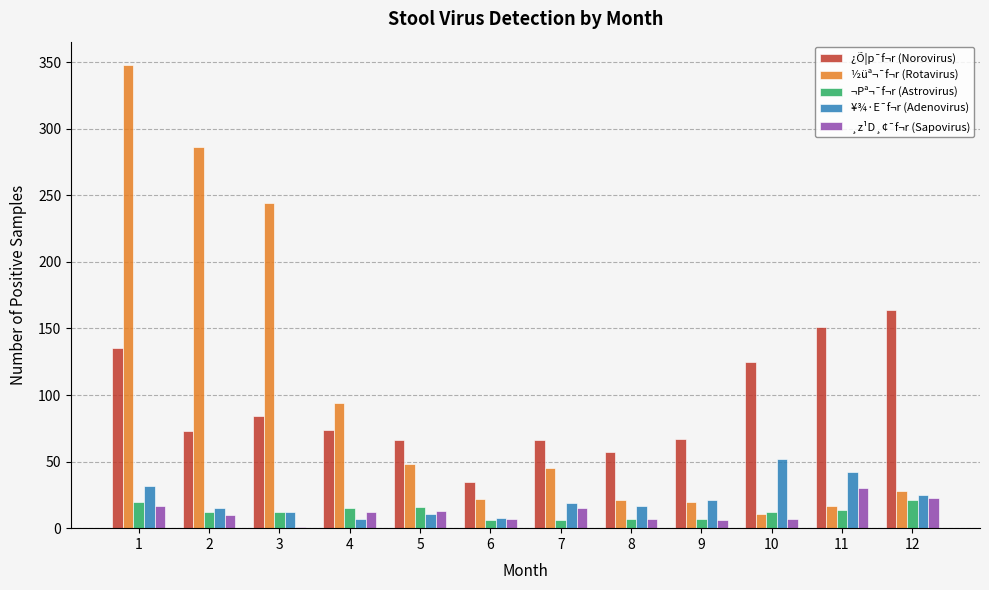

What is the difference between the ½üª¬¯f¬r (Rotavirus) values at 1 and 3?

104